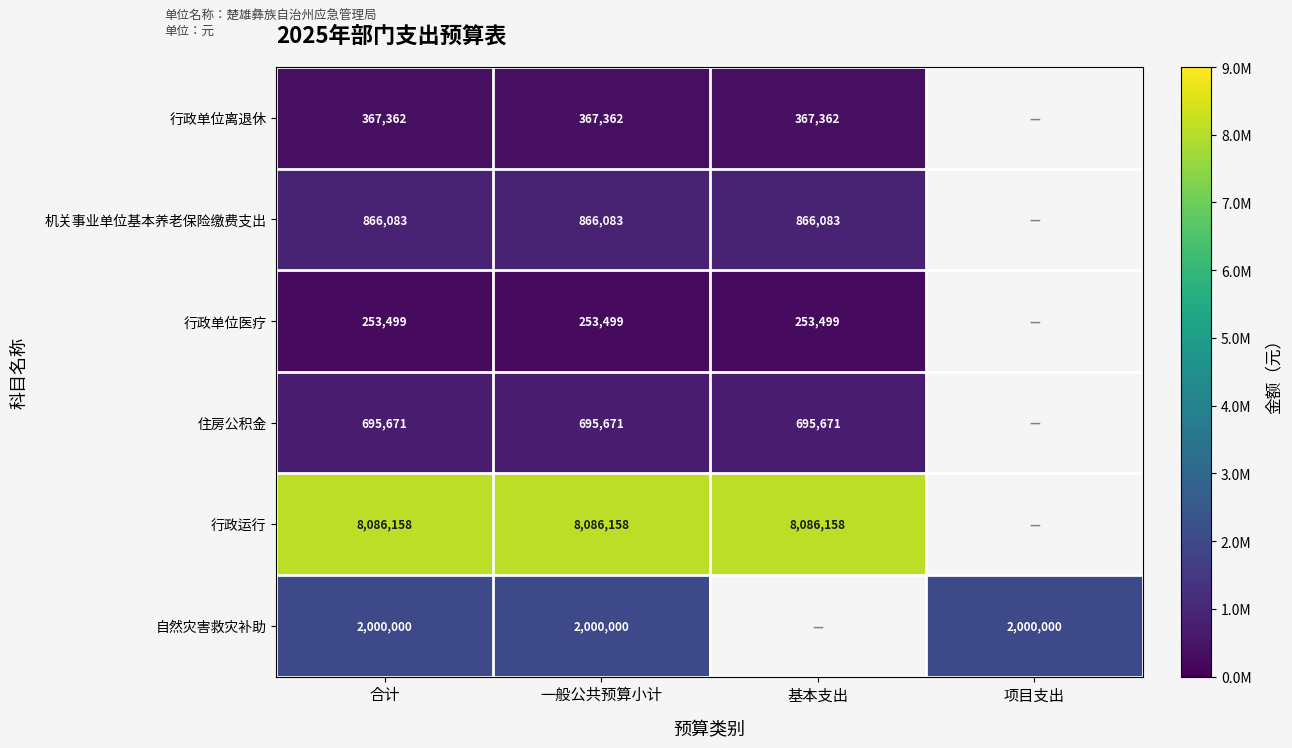

Is the value of 行政单位离退休 at 合计 greater than the value of 自然灾害救灾补助 at 一般公共预算小计?

No